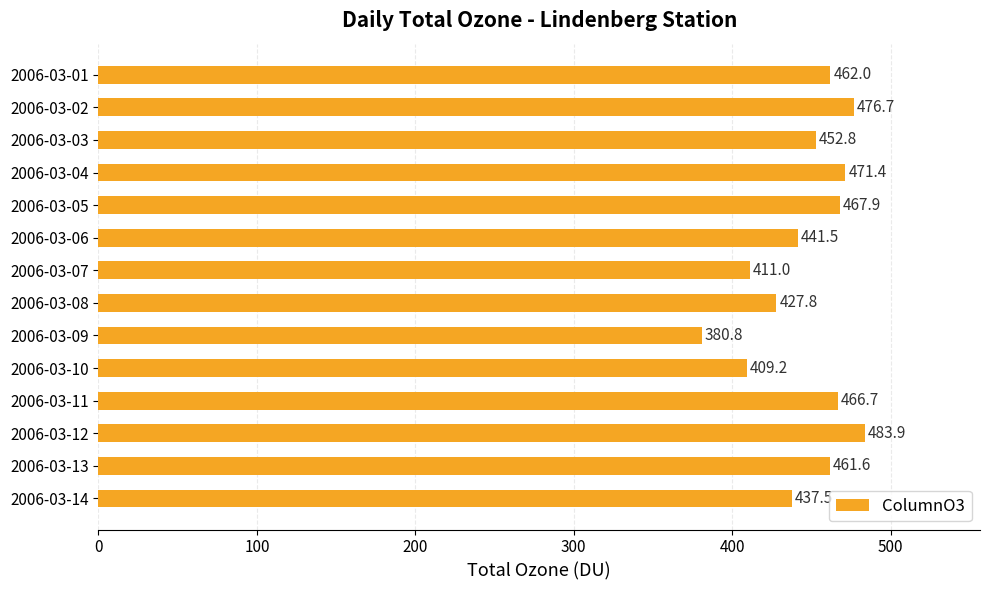

Between 2006-03-13 and 2006-03-12, which is larger?

2006-03-12